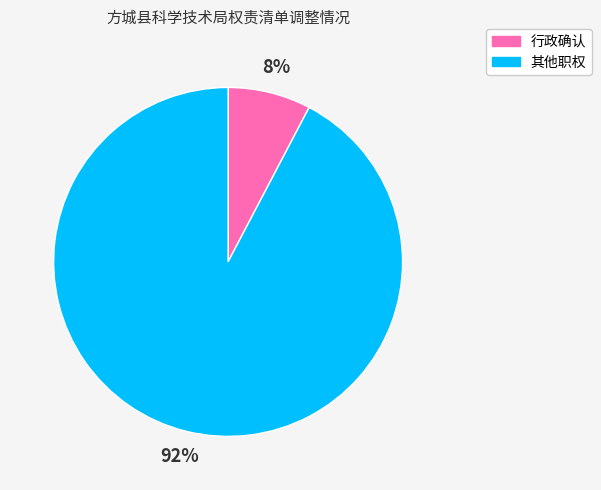

To the nearest percent, what percentage of the pie is 其他职权?

92%